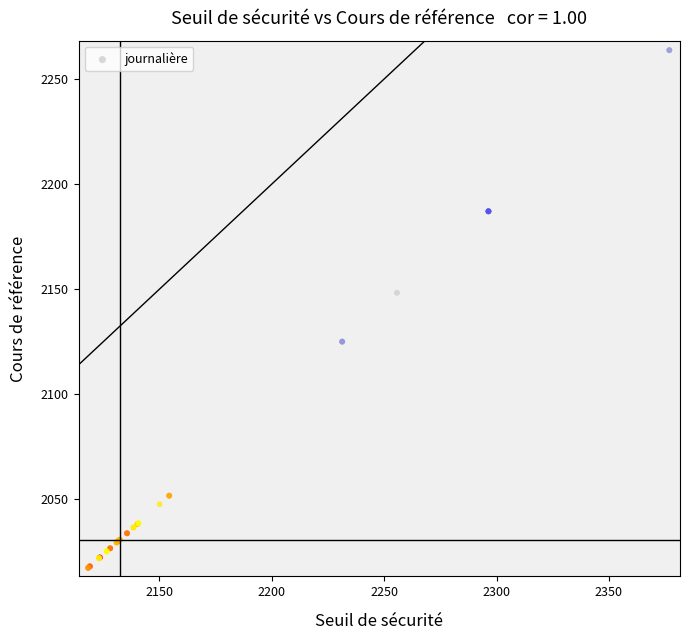

What Y value in the scatter plot is closest to 2140?

2148.3